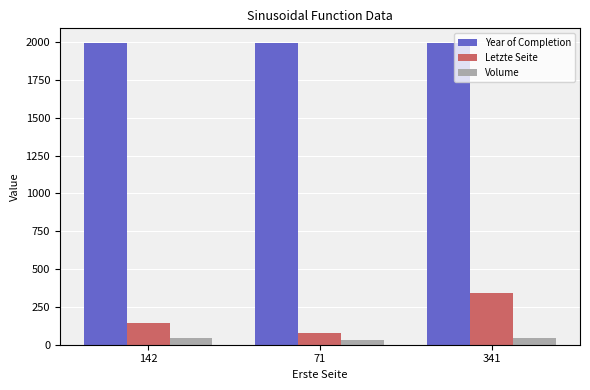

Is it true that Volume equals 43 at 142?

True